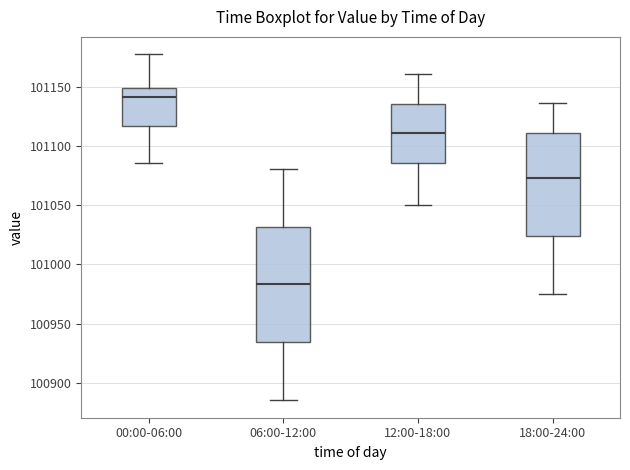

Reading left to right, read every box against the y-axis: the position of its median line, the range the box covers, and the ends of its whiskers. The values are not printed on the chart, so give them approximately, as read against the axis.

00:00-06:00: median 101140, box 101115 to 101150, whiskers 101085 to 101175
06:00-12:00: median 100985, box 100935 to 101030, whiskers 100885 to 101080
12:00-18:00: median 101110, box 101085 to 101135, whiskers 101050 to 101160
18:00-24:00: median 101075, box 101025 to 101110, whiskers 100975 to 101135